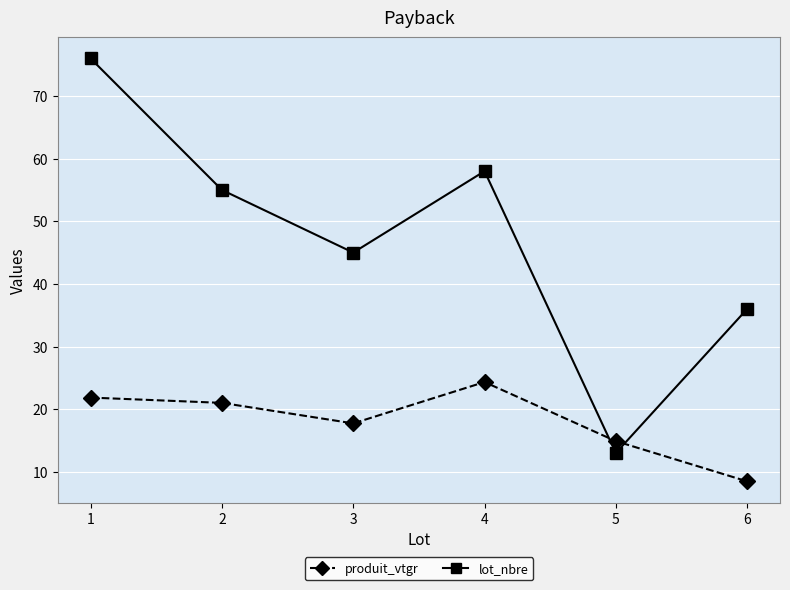

True or false: lot_nbre and produit_vtgr intersect in this chart.

True